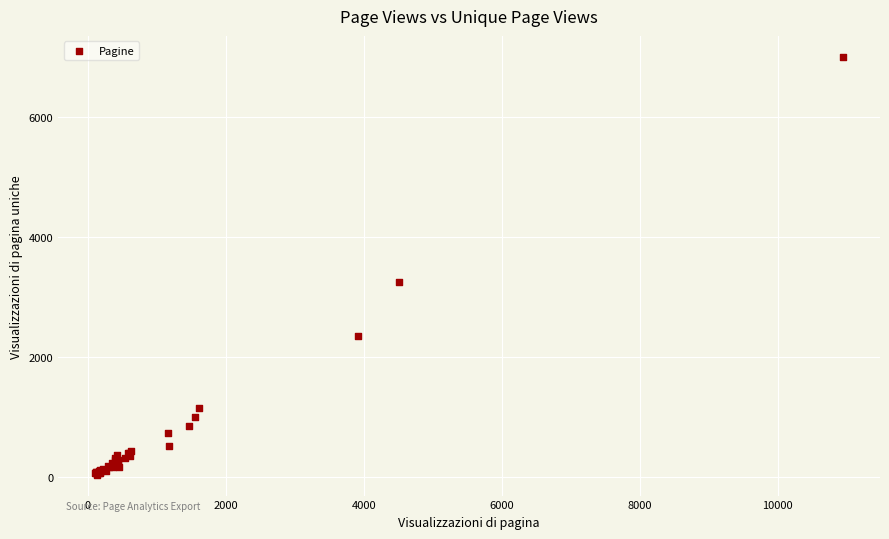

What Y value in the scatter plot is closest to 3520?

3250